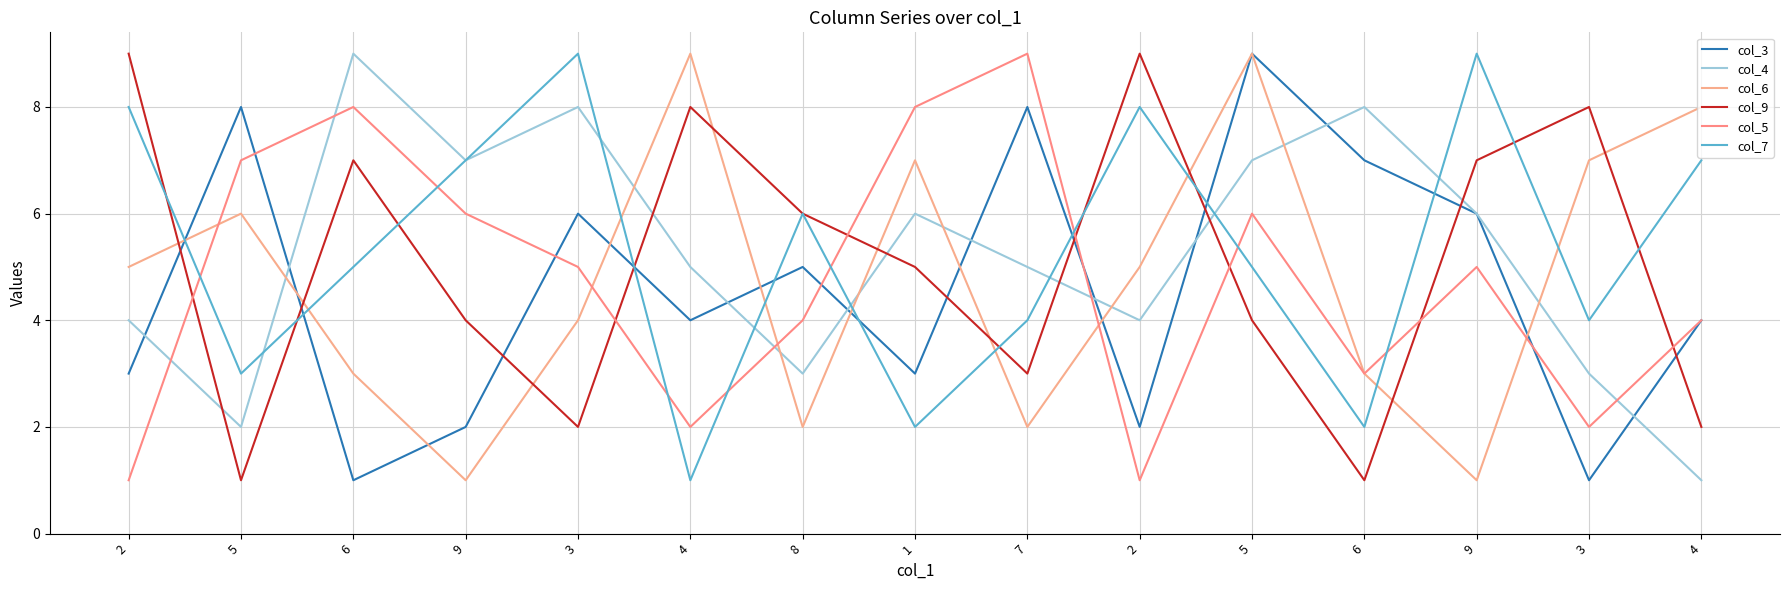

How many lines are shown in the chart?

6